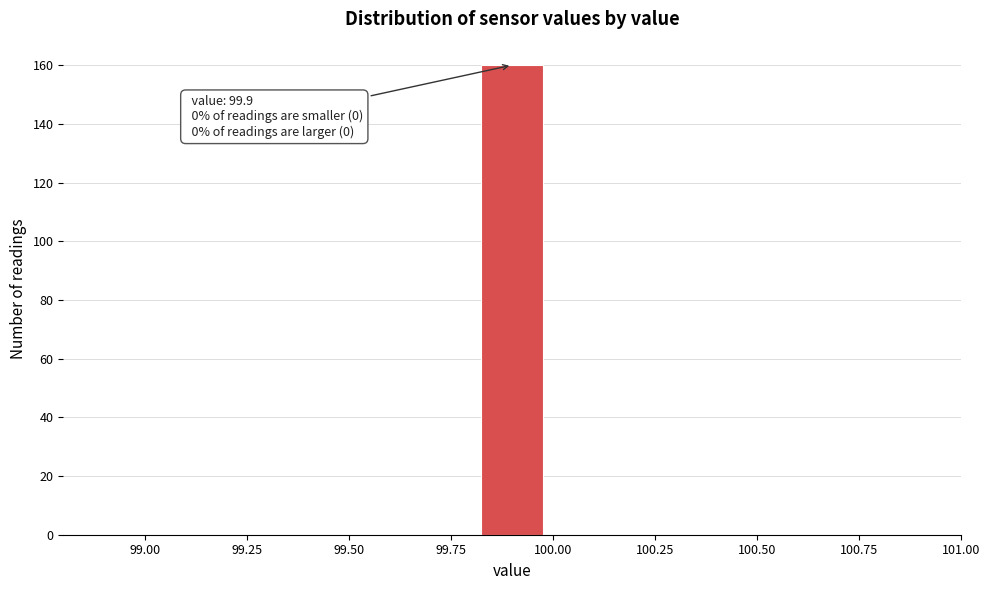

Around what value on the x-axis is the tallest bar? Give the approximate position of its centre, as read against the axis.

99.90